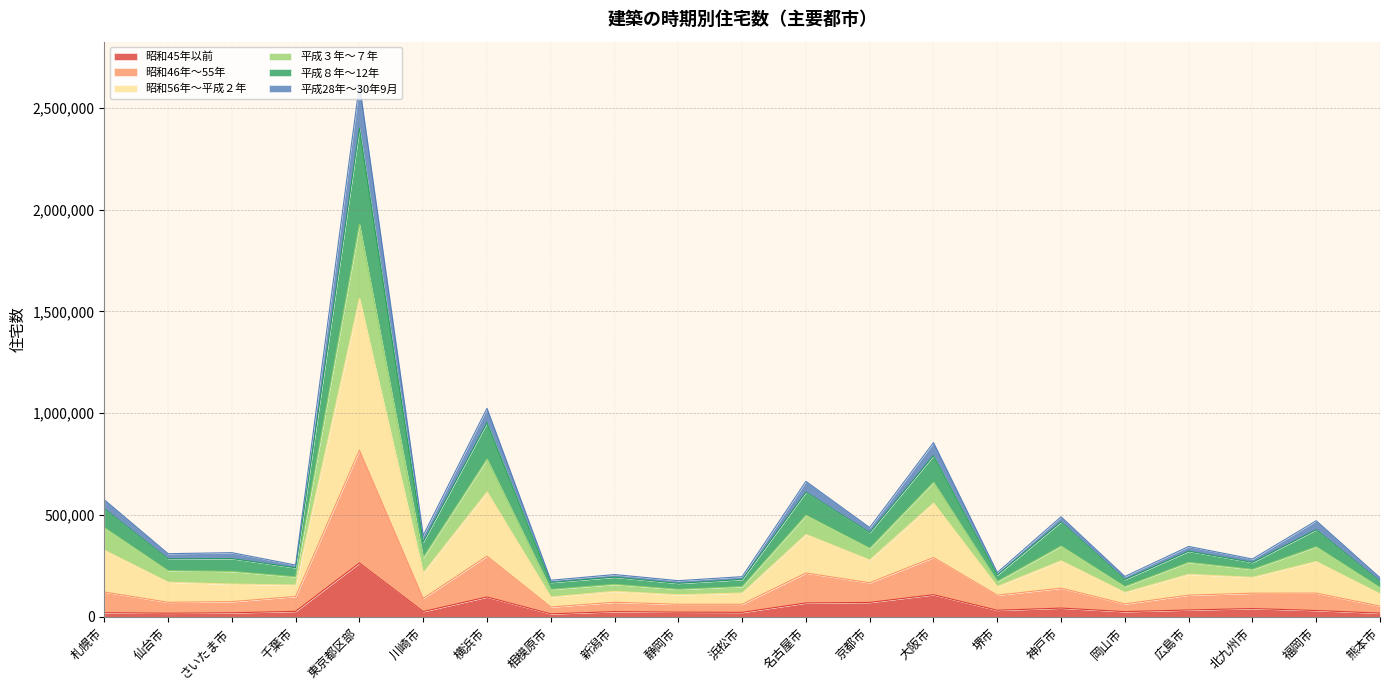

List the labels in order of 平成28年～30年9月 value, largest first.

東京都区部, 横浜市, 大阪市, 名古屋市, 札幌市, 京都市, 神戸市, 福岡市, 川崎市, 広島市, 北九州市, 仙台市, さいたま市, 千葉市, 堺市, 新潟市, 岡山市, 浜松市, 熊本市, 静岡市, 相模原市